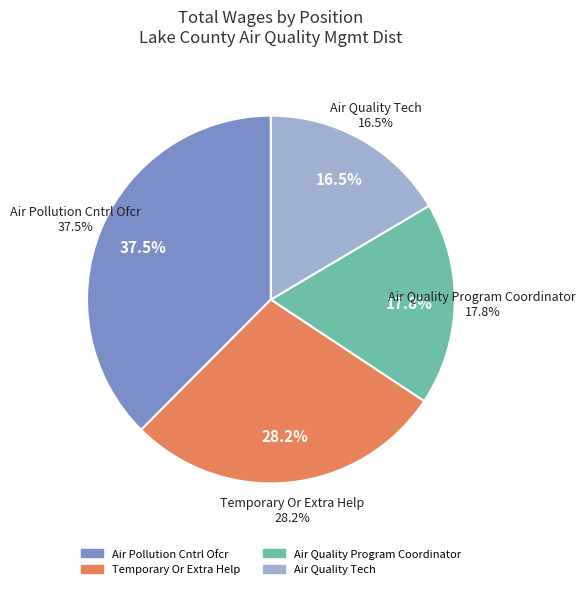

What is the total percentage of Air Quality Program Coordinator and Temporary Or Extra Help?

46.0%